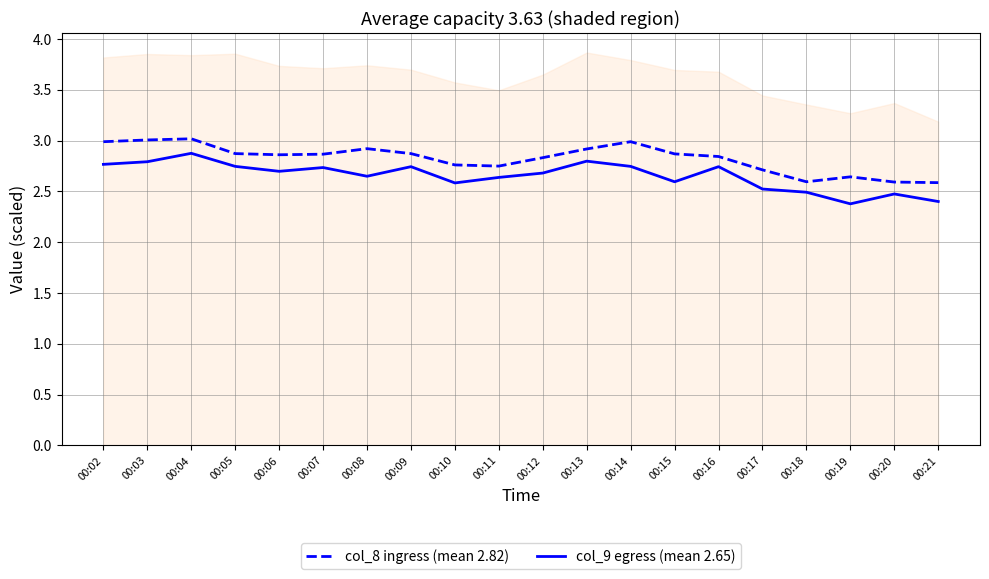

At which category is the sum across all series the highest?

00:04